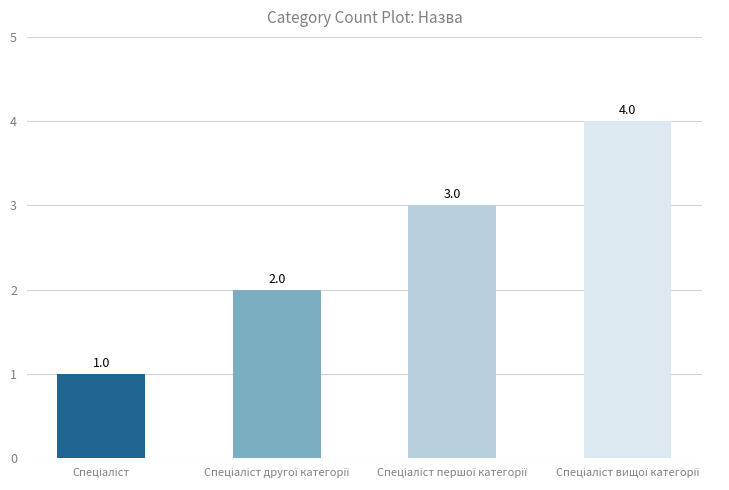

What is the difference between the maximum and second lowest values?

2